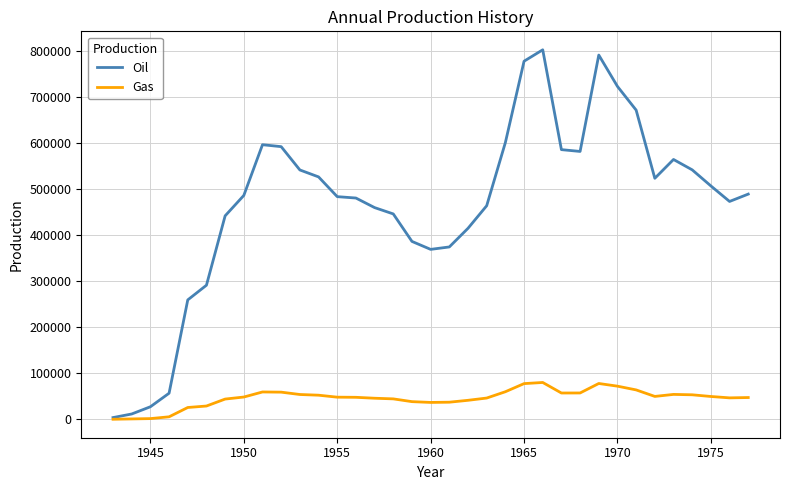

Rank the series by their average value, from lowest to highest.

Gas, Oil